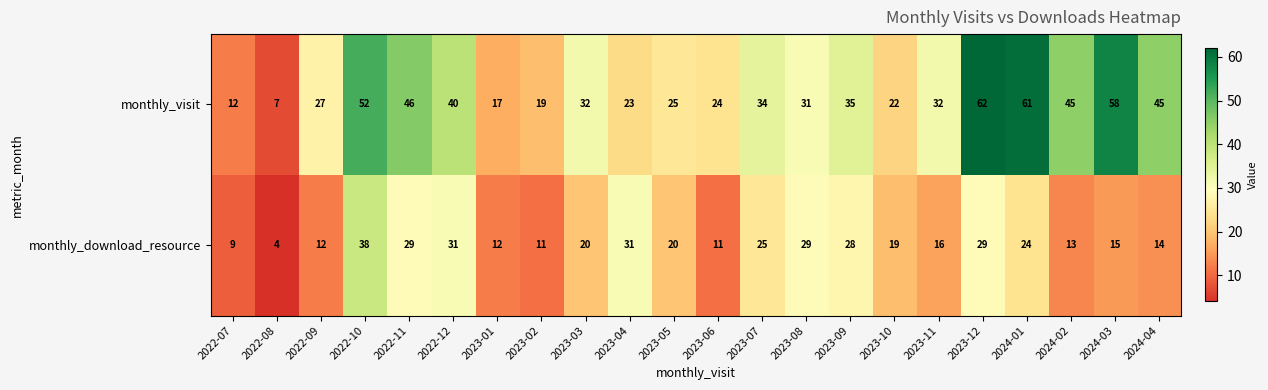

Read the monthly_visit value at 2023-01, to the nearest 5.

15